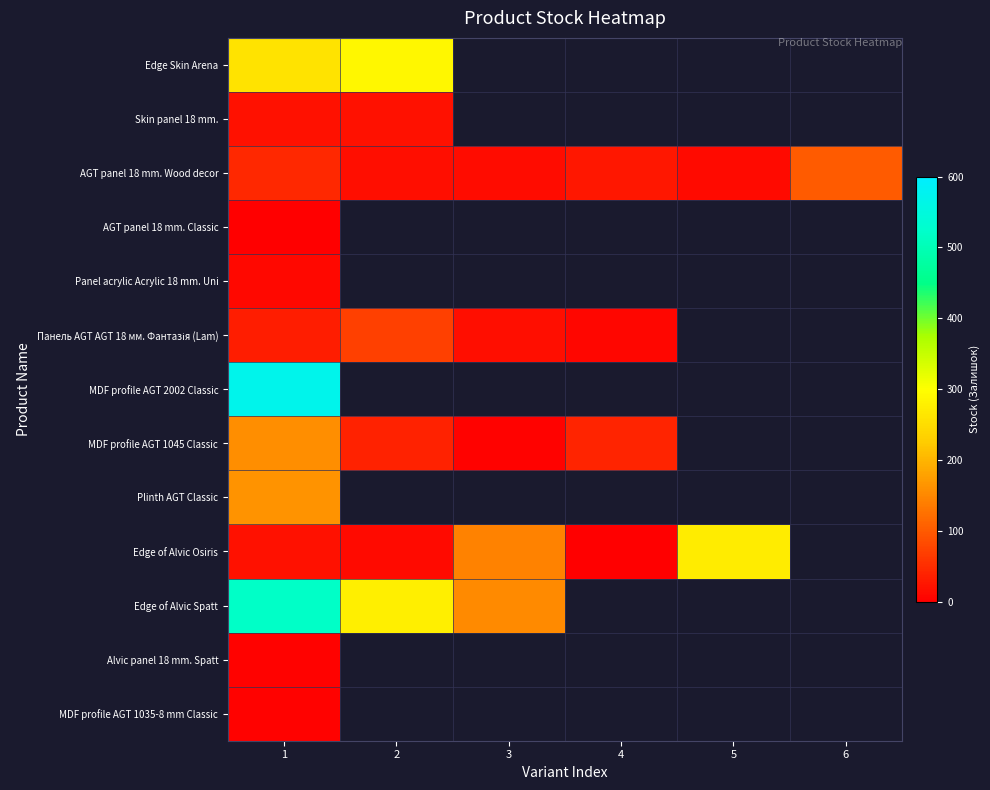

At which label does Edge Skin Arena reach its minimum?

1